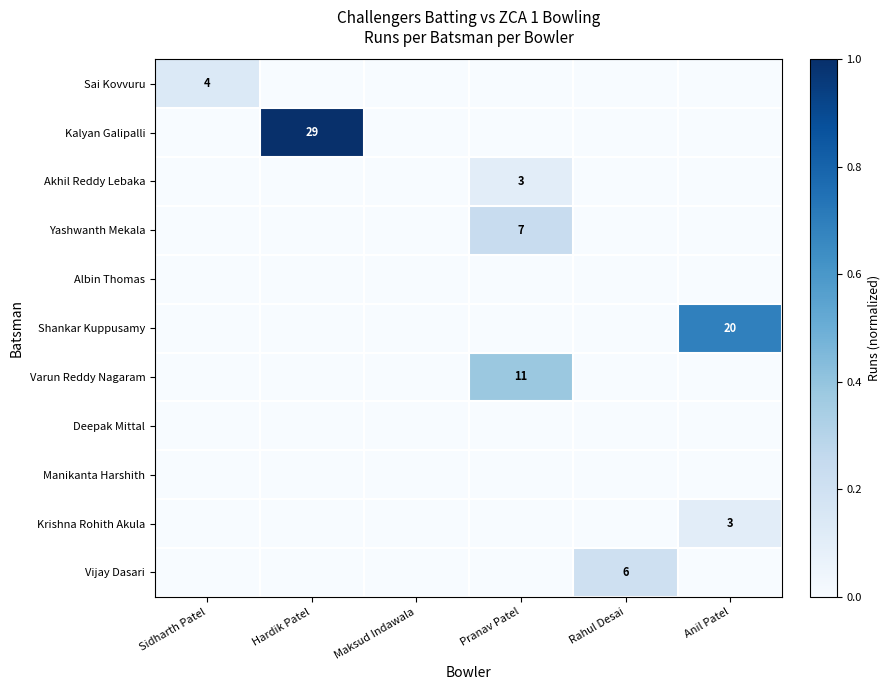

The value of Varun Reddy Nagaram at Pranav Patel is 17. True or false?

False